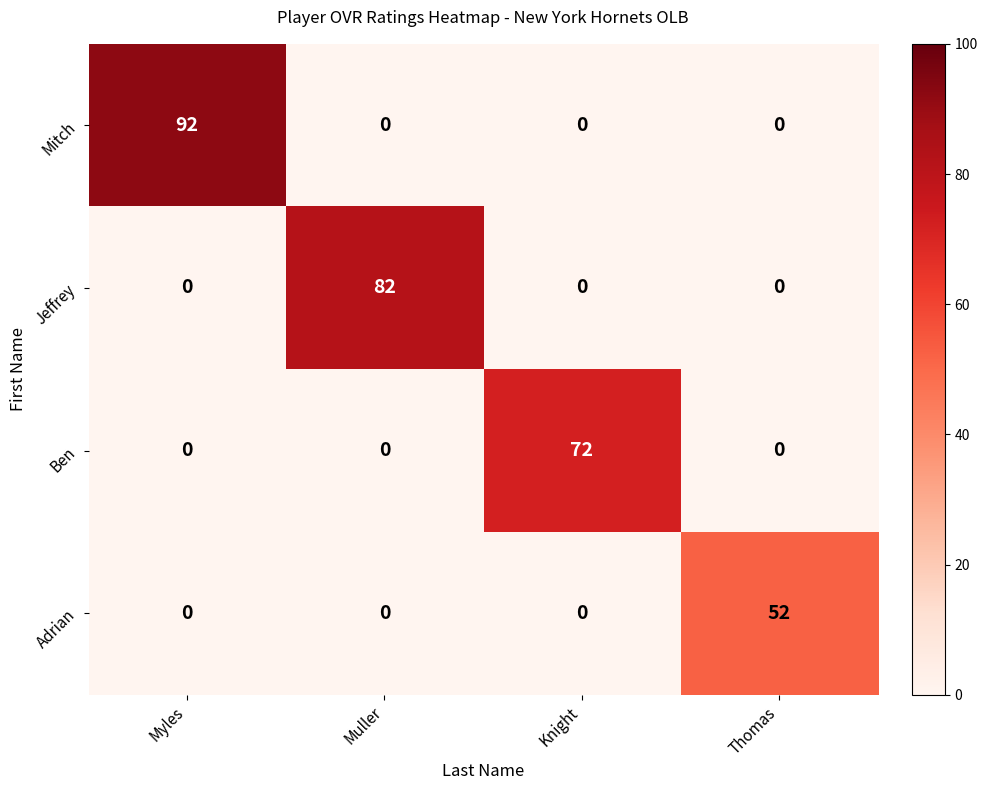

List the series in order of their peak value, highest first.

Mitch, Jeffrey, Ben, Adrian